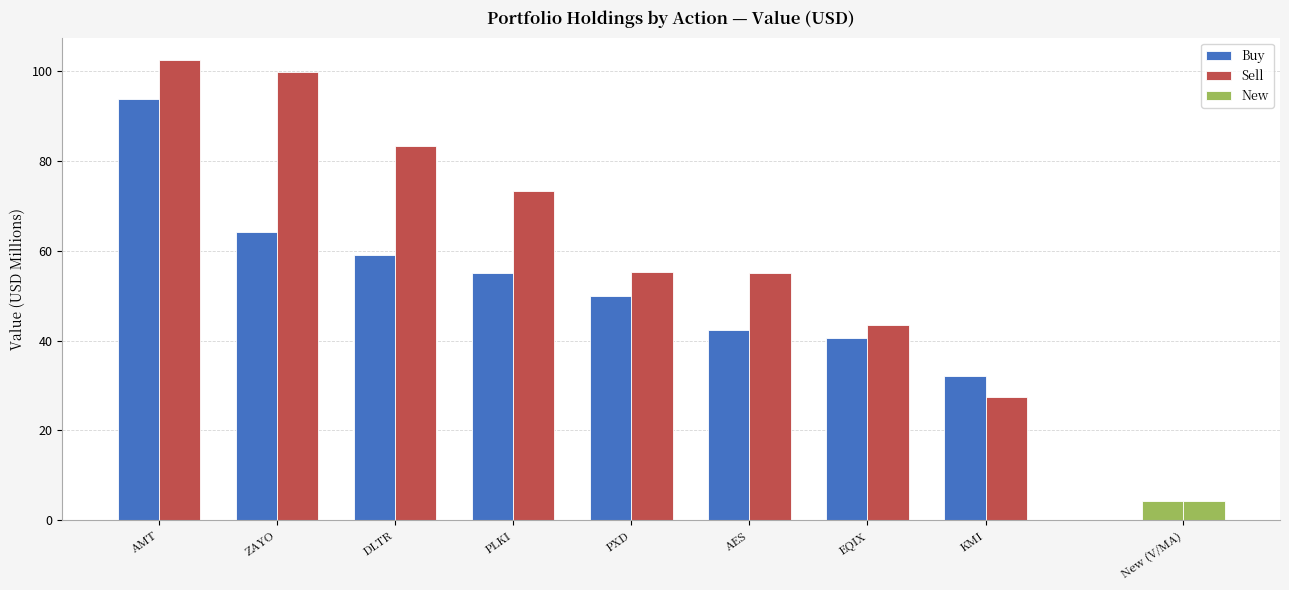

Read the Sell value at PLKI.

73.4